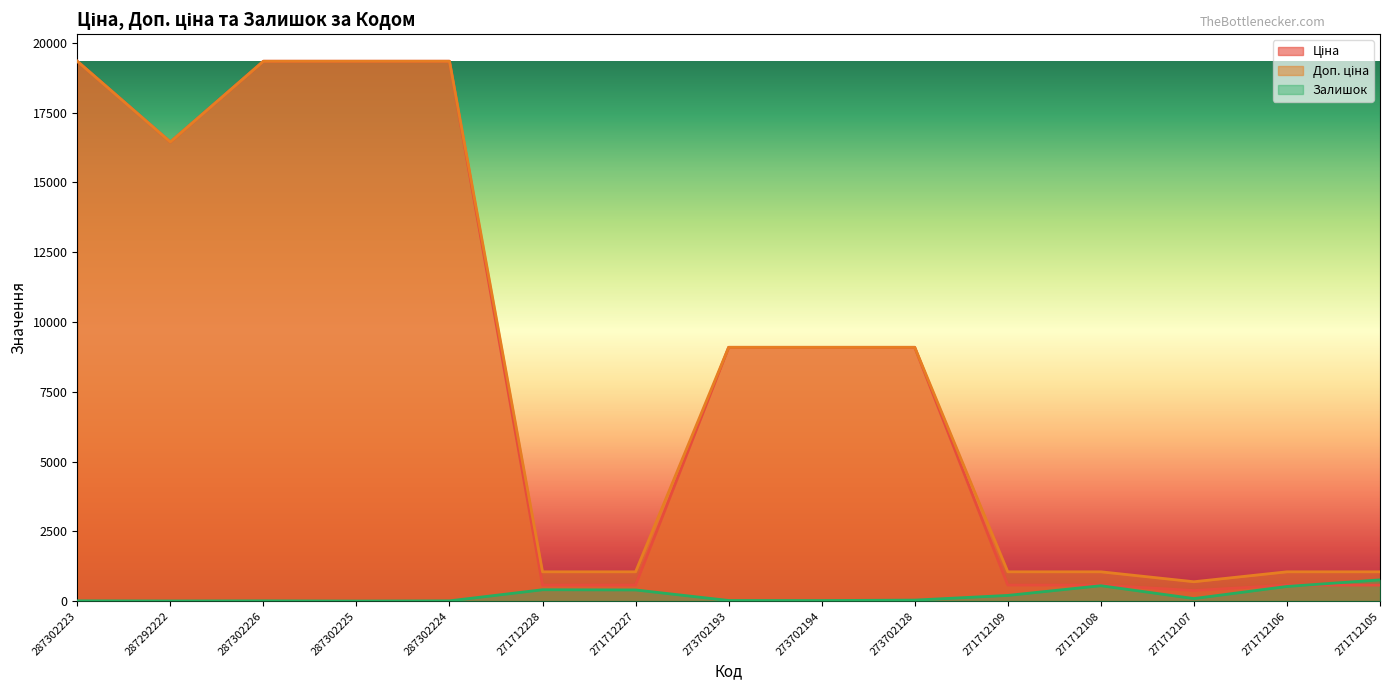

Between 271712109 and 287292222, which is larger?

287292222